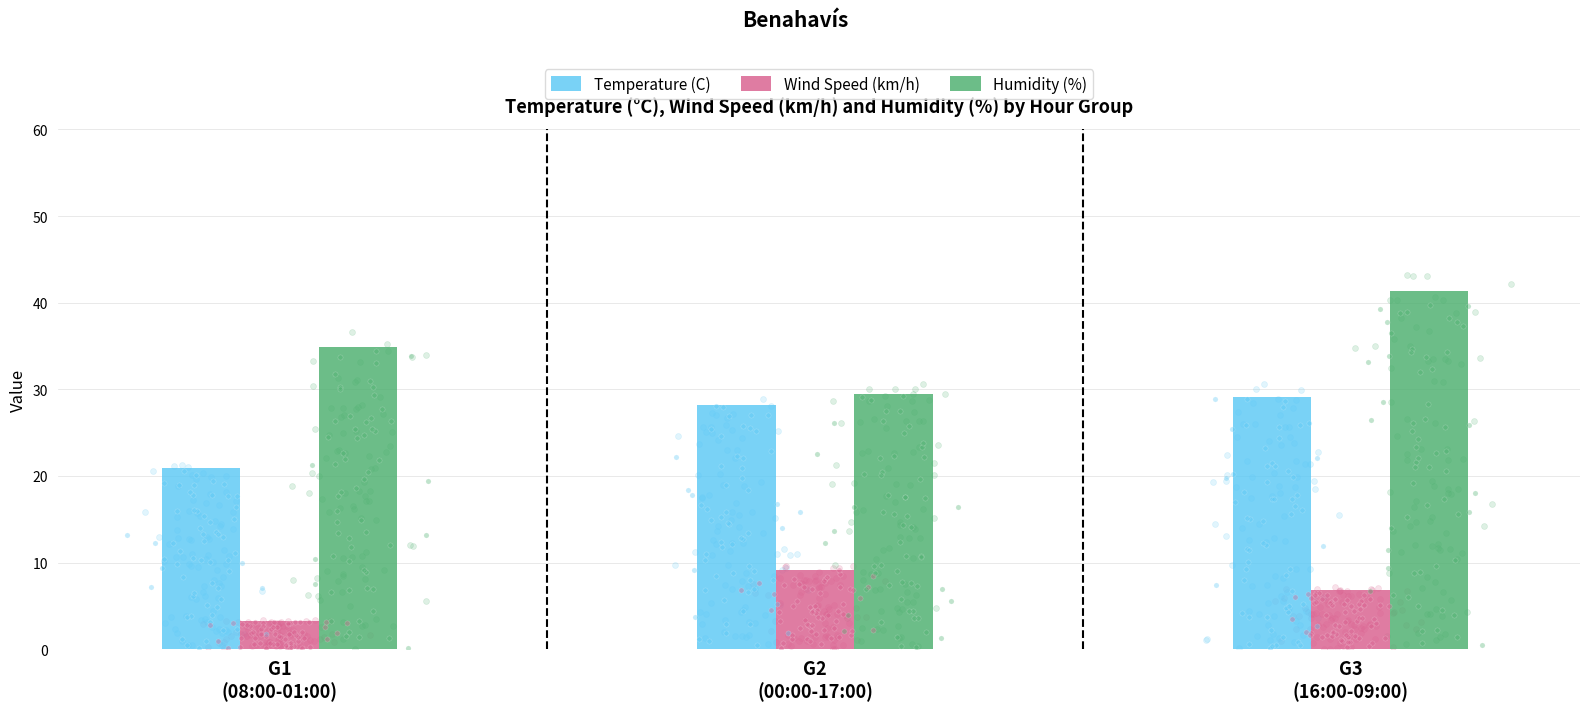

Is the value of Temperature (C) at G2
(00:00-17:00) greater than the value of Humidity (%) at G1
(08:00-01:00)?

No